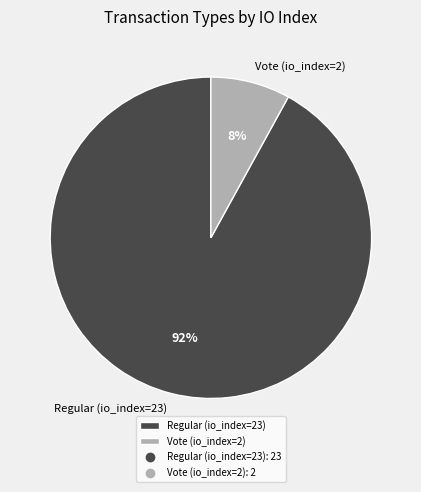

Is the sum of Regular (io_index=23) and Vote (io_index=2) greater than half?

Yes